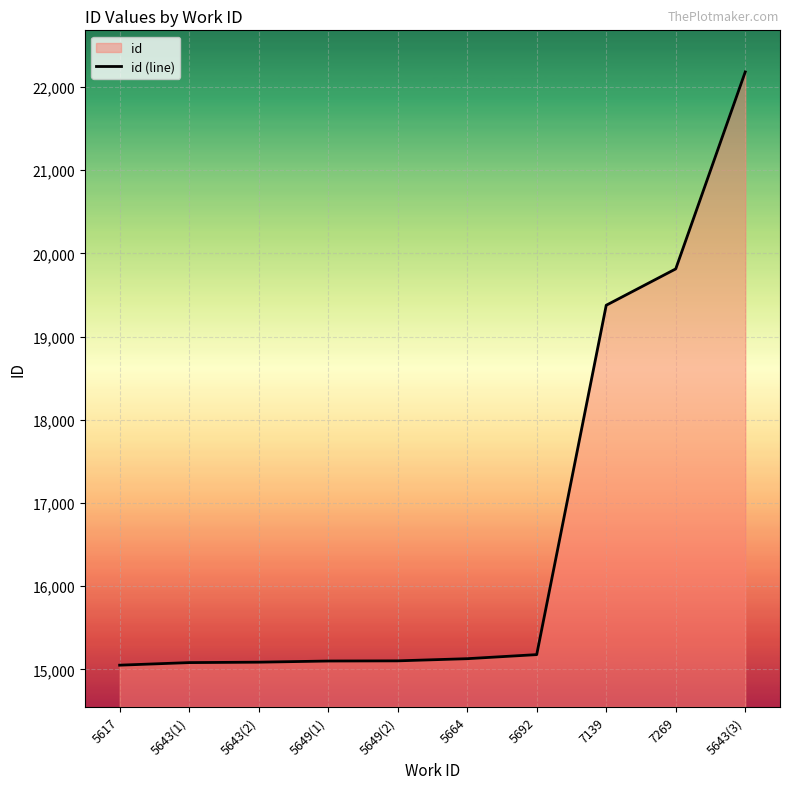

Is it true that the value at 5692 is 15177?

True